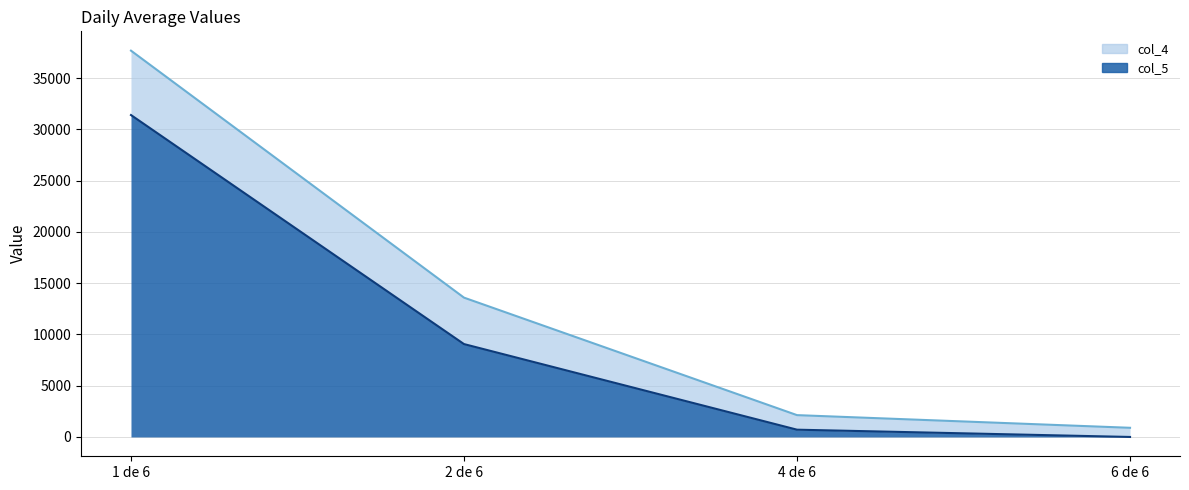

What is the highest value of the col_4 series?

37679.2